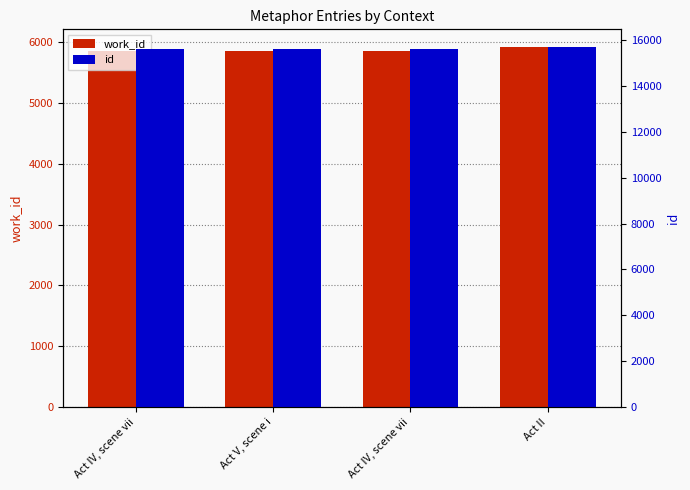

What is the total value across all series at Act IV, scene vii?

21447